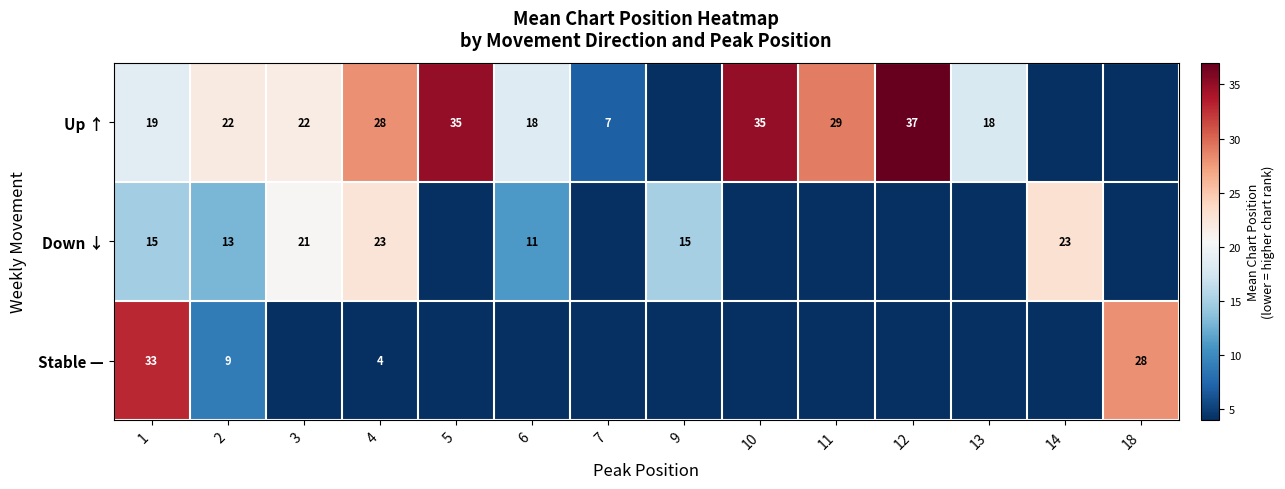

The Up ↑ series shows 18 at 13. True or false?

True